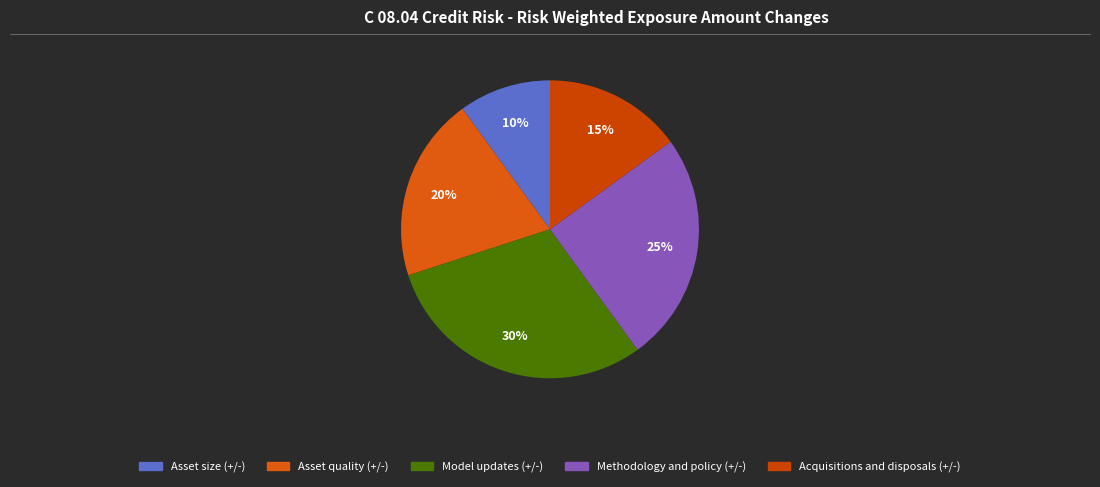

How many slices are in this pie chart?

5